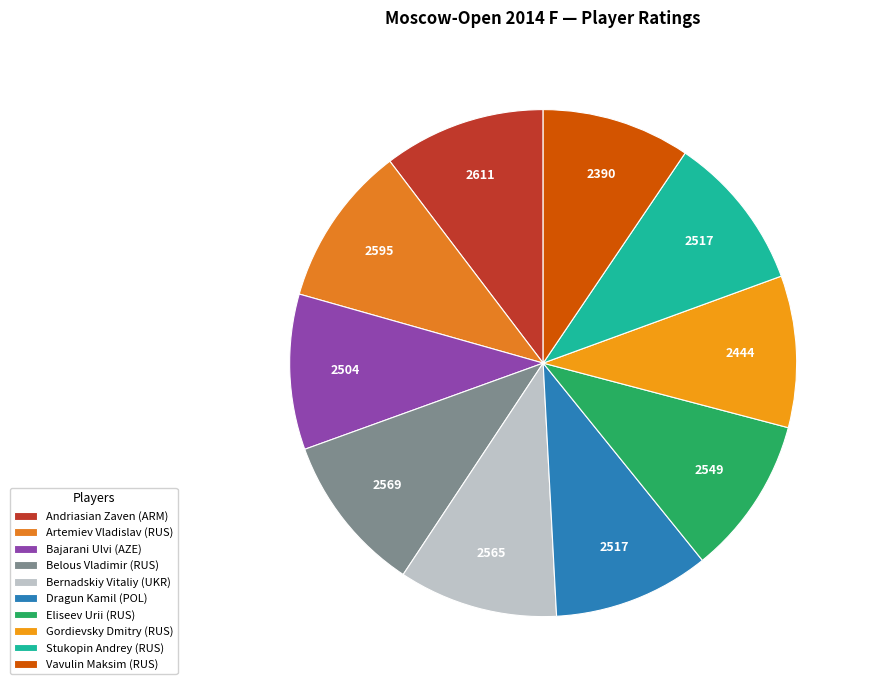

What percentage is the Gordievsky Dmitry (RUS) slice, to the nearest percent?

10%